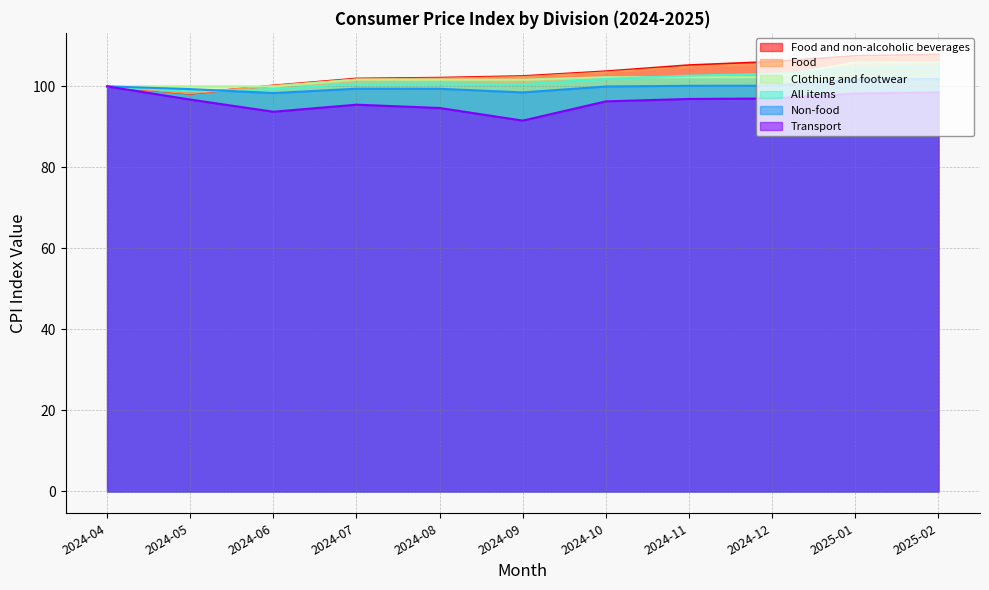

What are all the series names shown in the legend?

Food and non-alcoholic beverages, Food, Clothing and footwear, All items, Non-food, Transport